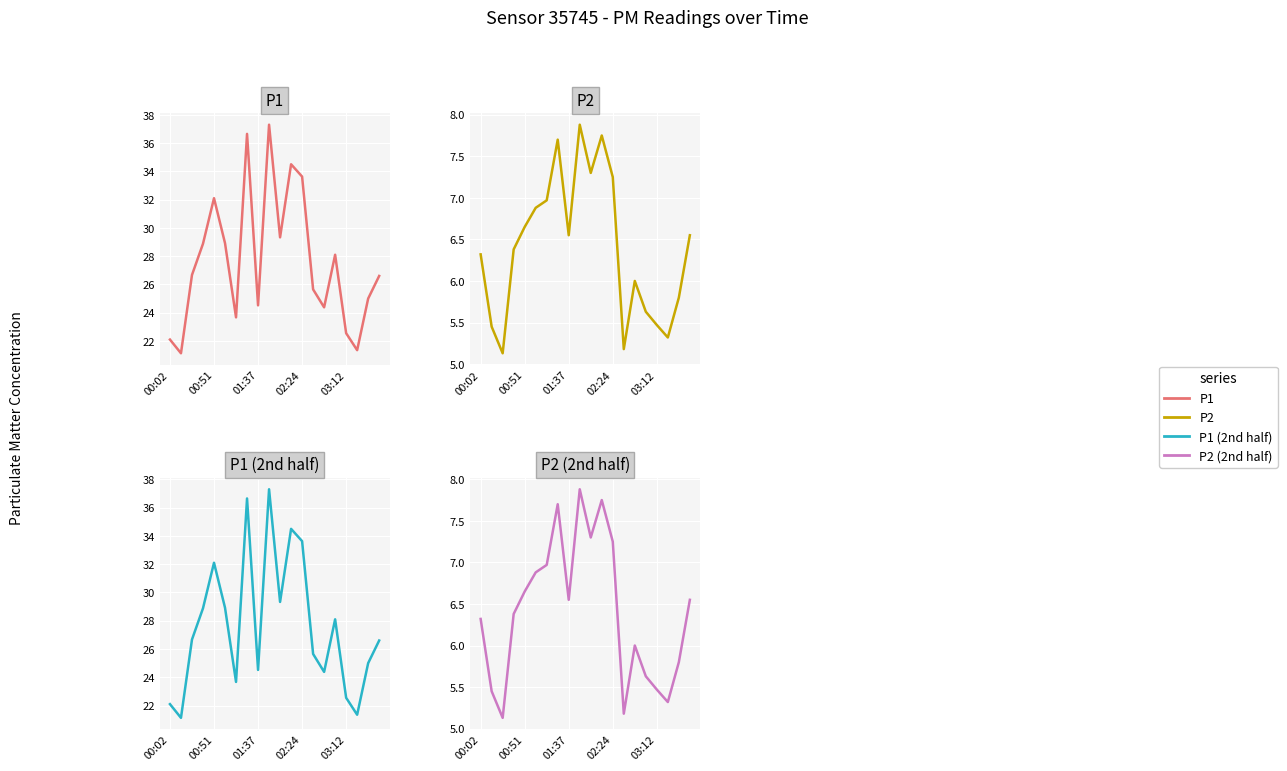

Reading left to right, what are all the values shown in this chart?

P1: 22.1	21.1	26.7	28.9	32.1	28.9	23.7	36.6	24.5	37.3	29.3	34.5	33.6	25.6	24.4	28.1	22.6	21.4	25.0	26.6
P2: 6.3	5.5	5.1	6.4	6.7	6.9	7.0	7.7	6.5	7.9	7.3	7.8	7.2	5.2	6.0	5.6	5.5	5.3	5.8	6.5
P1 (2nd half): 22.1	21.1	26.7	28.9	32.1	28.9	23.7	36.6	24.5	37.3	29.3	34.5	33.6	25.6	24.4	28.1	22.6	21.4	25.0	26.6
P2 (2nd half): 6.3	5.5	5.1	6.4	6.7	6.9	7.0	7.7	6.5	7.9	7.3	7.8	7.2	5.2	6.0	5.6	5.5	5.3	5.8	6.5